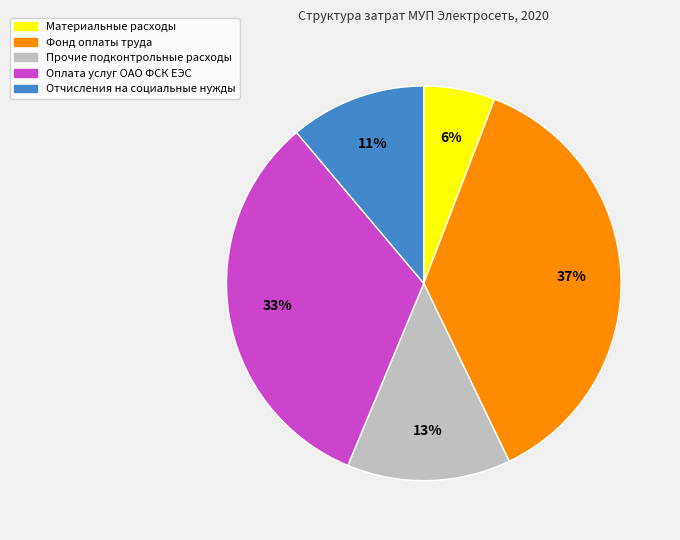

Rank the categories by value from highest to lowest.

Фонд оплаты труда, Оплата услуг ОАО ФСК ЕЭС, Прочие подконтрольные расходы, Отчисления на социальные нужды, Материальные расходы